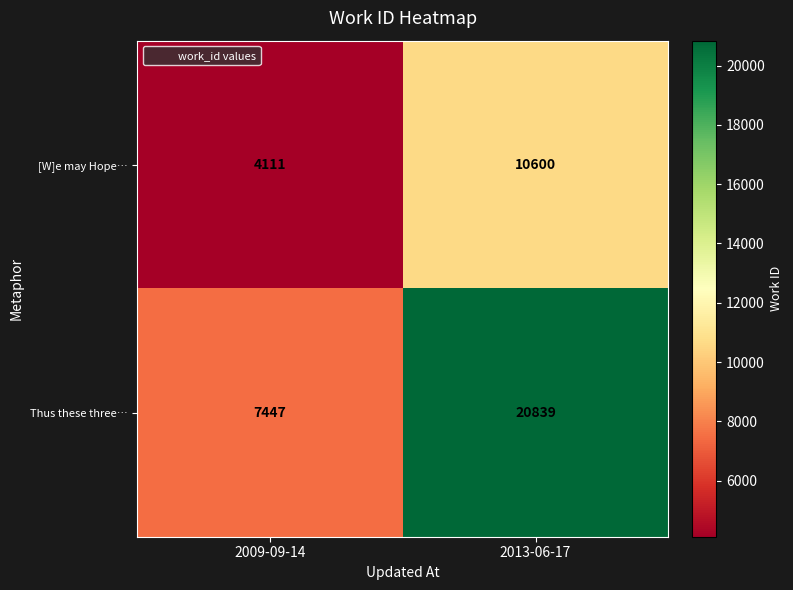

At which label does Thus these three… reach its peak?

2013-06-17